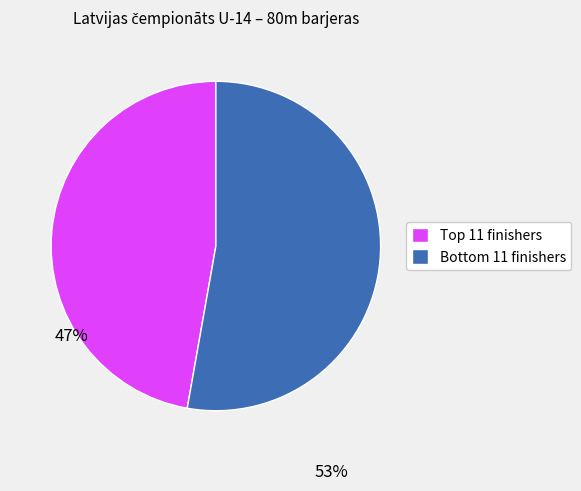

Which slice is the smallest?

Top 11 finishers